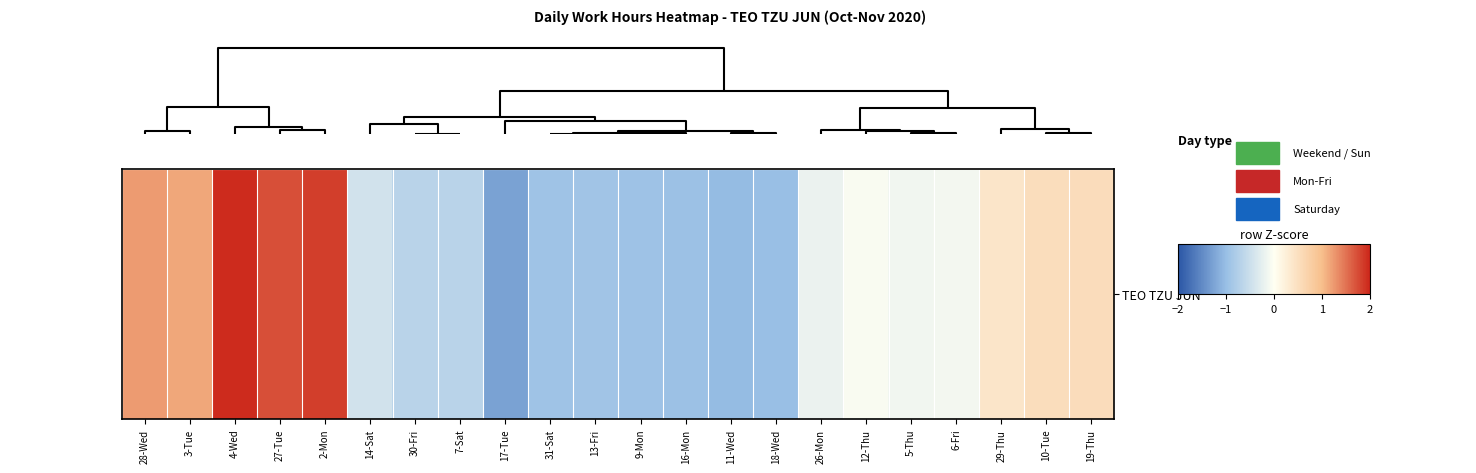

What is the difference between the values at 18-Wed and 9-Mon?

0.1